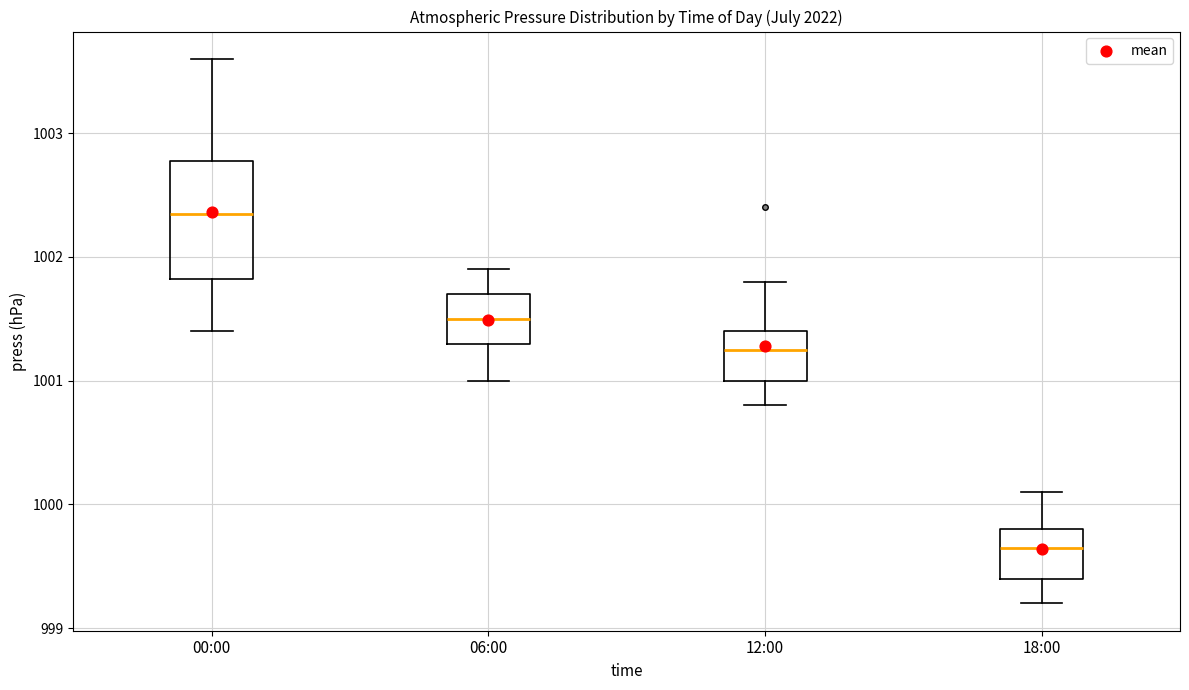

Which box is the tallest, from its lower edge to its upper edge?

00:00